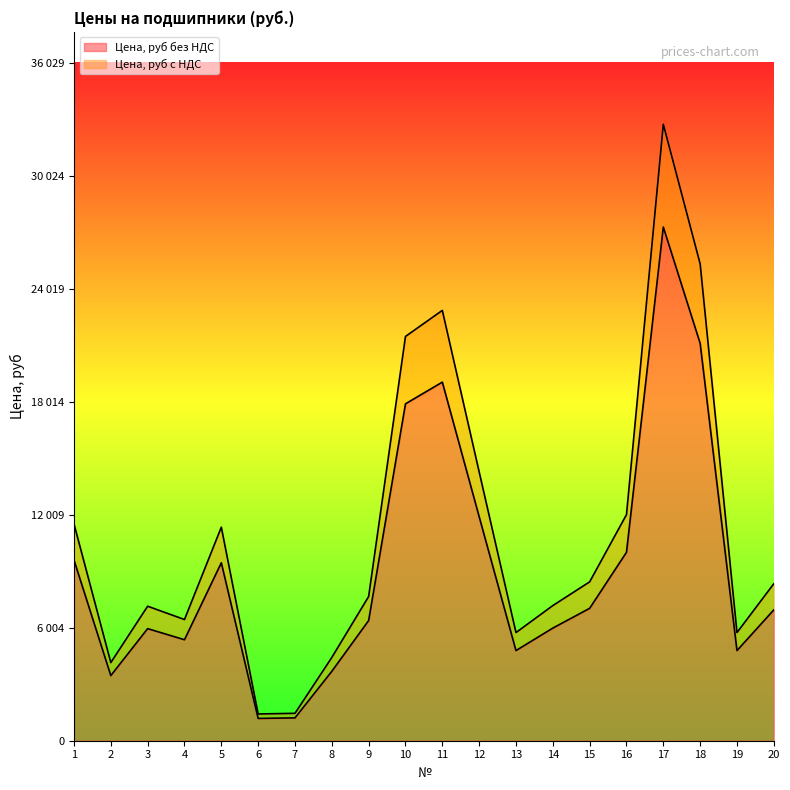

True or false: Цена, руб без НДС and Цена, руб с НДС intersect in this chart.

False